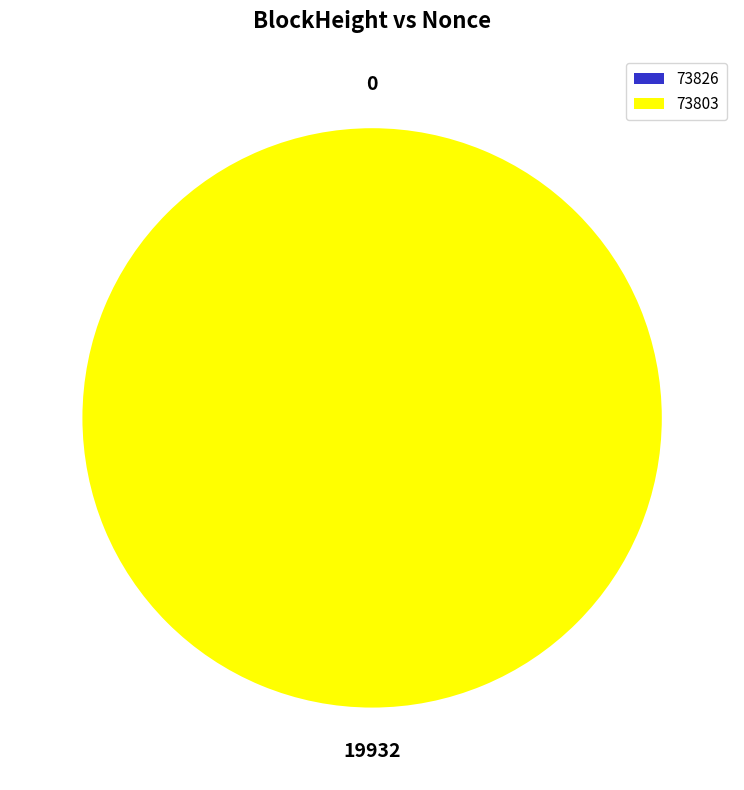

Rank the categories by value from highest to lowest.

73803, 73826